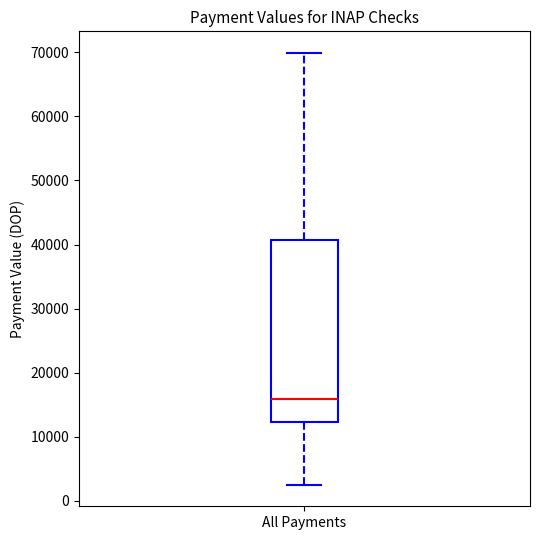

Transcribe this box plot: give where the median line is, the range the box spans, and where the two whiskers end, as read against the y-axis. The values are not printed on the chart, so give them approximately, as read against the axis.

median 16000, box 12000 to 41000, whiskers 3000 to 70000